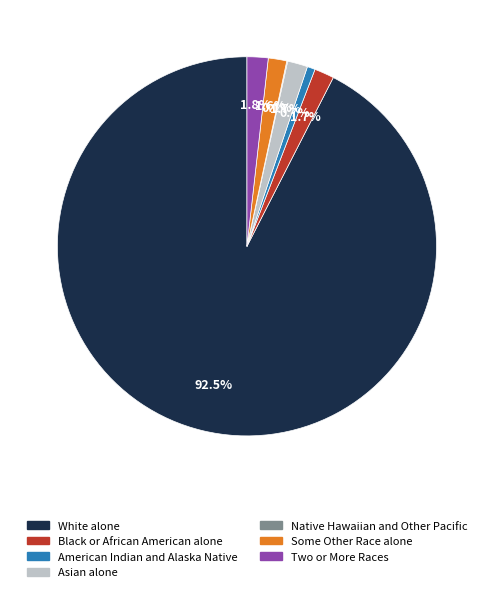

Which slice is the largest?

White alone